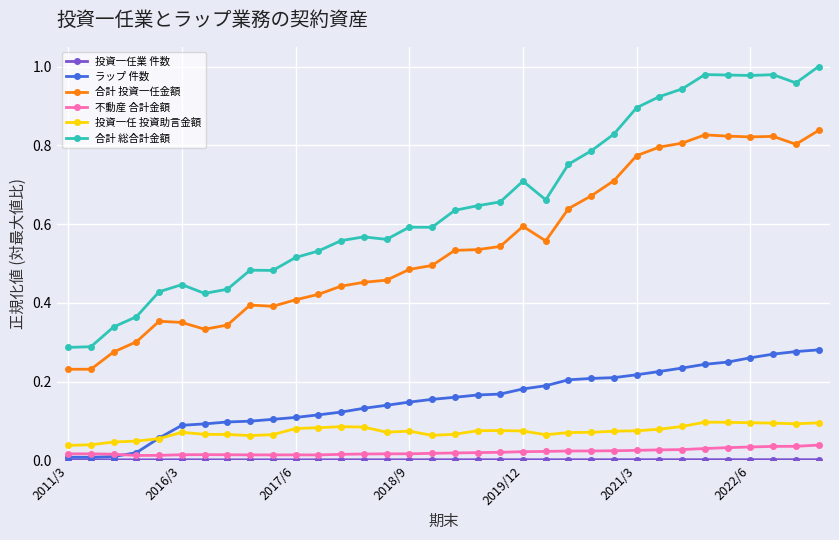

How many distinct data groups are displayed?

6